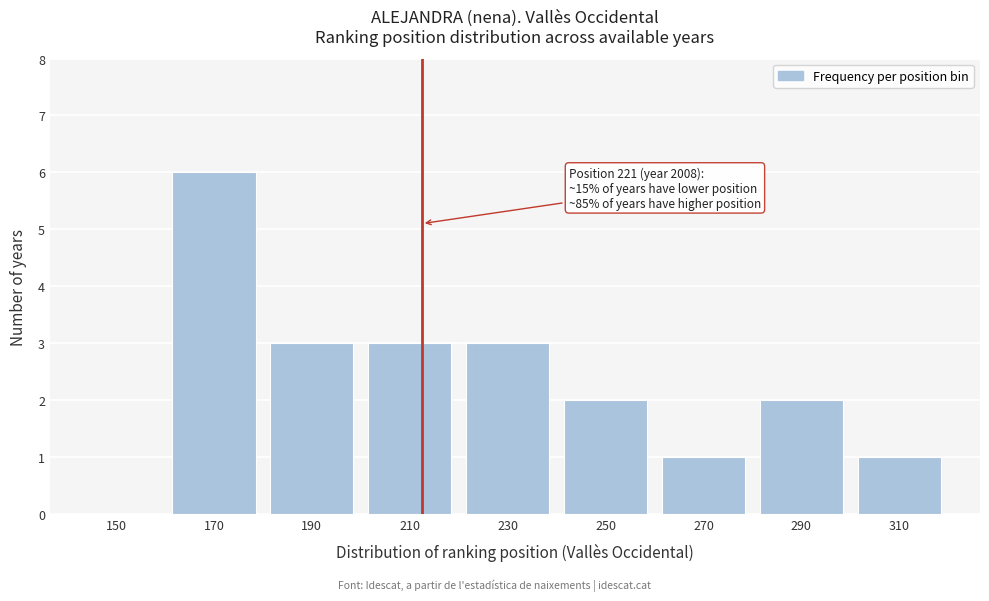

Reading left to right, transcribe all the data shown in this chart.

150=0	170=6	190=3	210=3	230=3	250=2	270=1	290=2	310=1